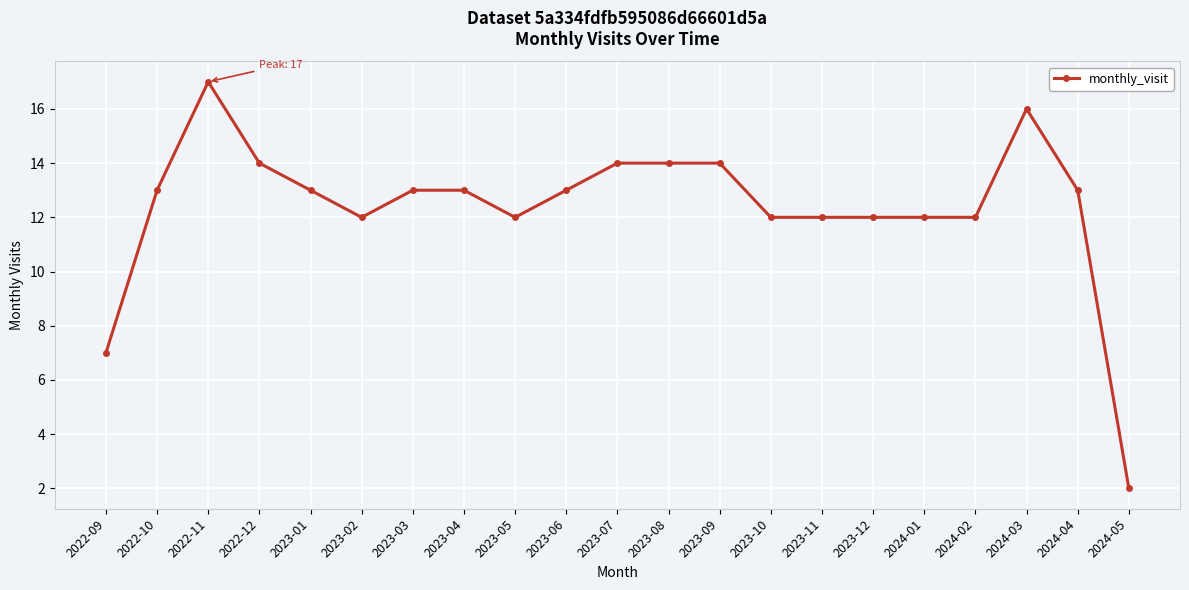

Reading left to right, list all the values displayed in this chart.

2022-09=7	2022-10=13	2022-11=17	2022-12=14	2023-01=13	2023-02=12	2023-03=13	2023-04=13	2023-05=12	2023-06=13	2023-07=14	2023-08=14	2023-09=14	2023-10=12	2023-11=12	2023-12=12	2024-01=12	2024-02=12	2024-03=16	2024-04=13	2024-05=2